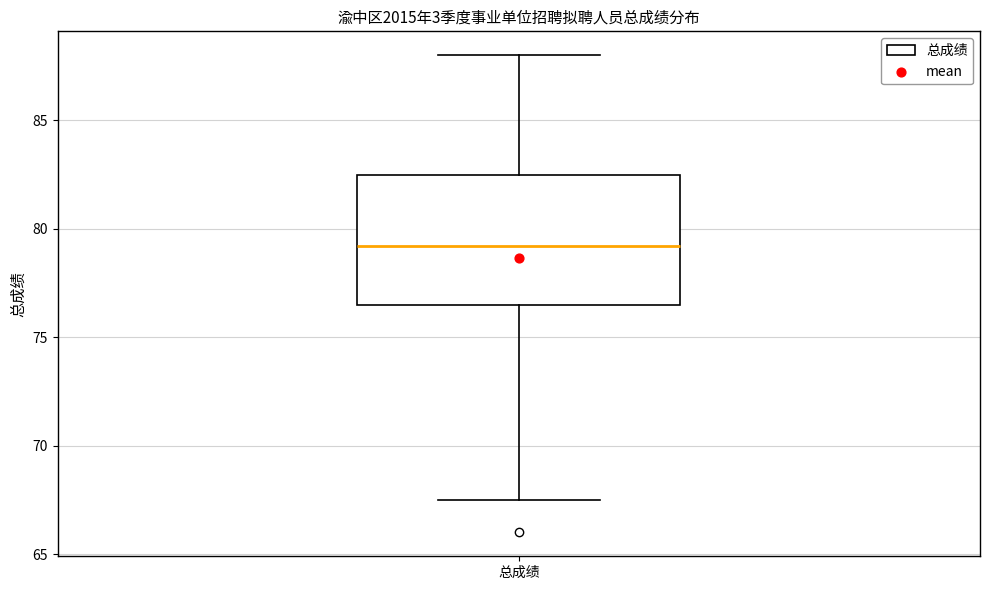

Read this box plot against the y-axis: the position of the median line, the range covered by the box, and the ends of both whiskers. The values are not printed on the chart, so give them approximately, as read against the axis.

median 79.0, box 76.5 to 82.5, whiskers 67.5 to 88.0